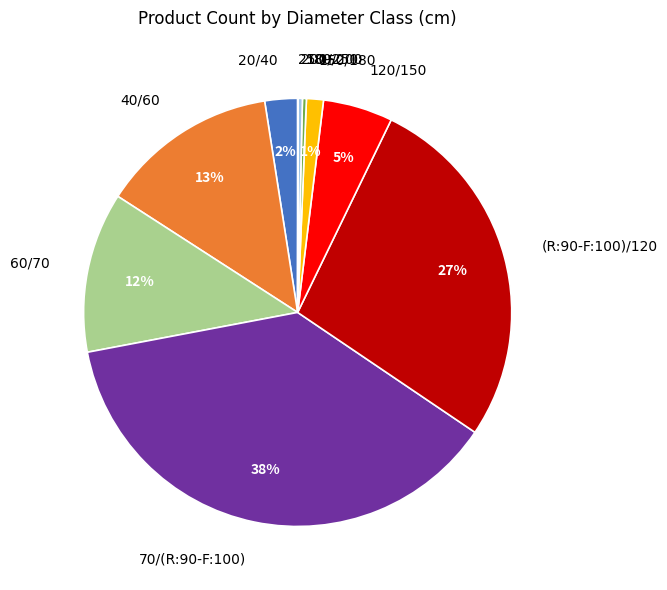

Combined, do 120/150 and 70/(R:90-F:100) account for over 50%?

No